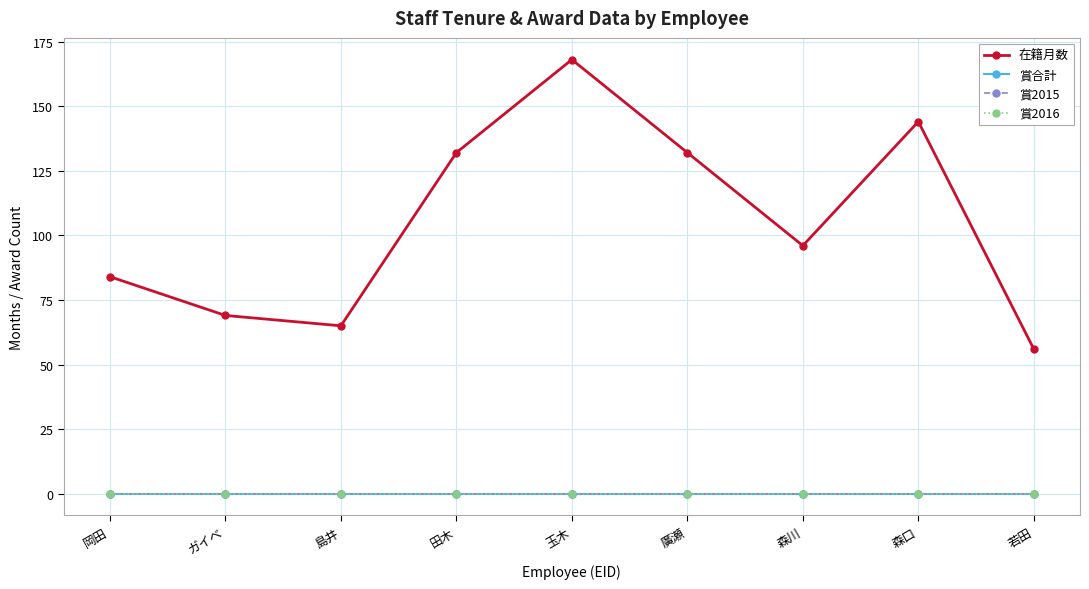

How many data points does each series have?

9